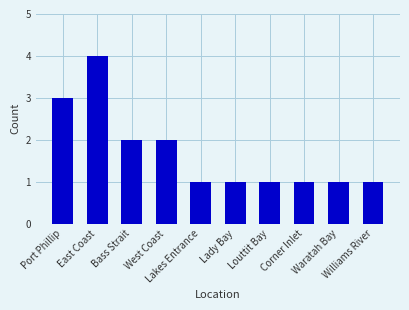

What is the sum of all values?

17